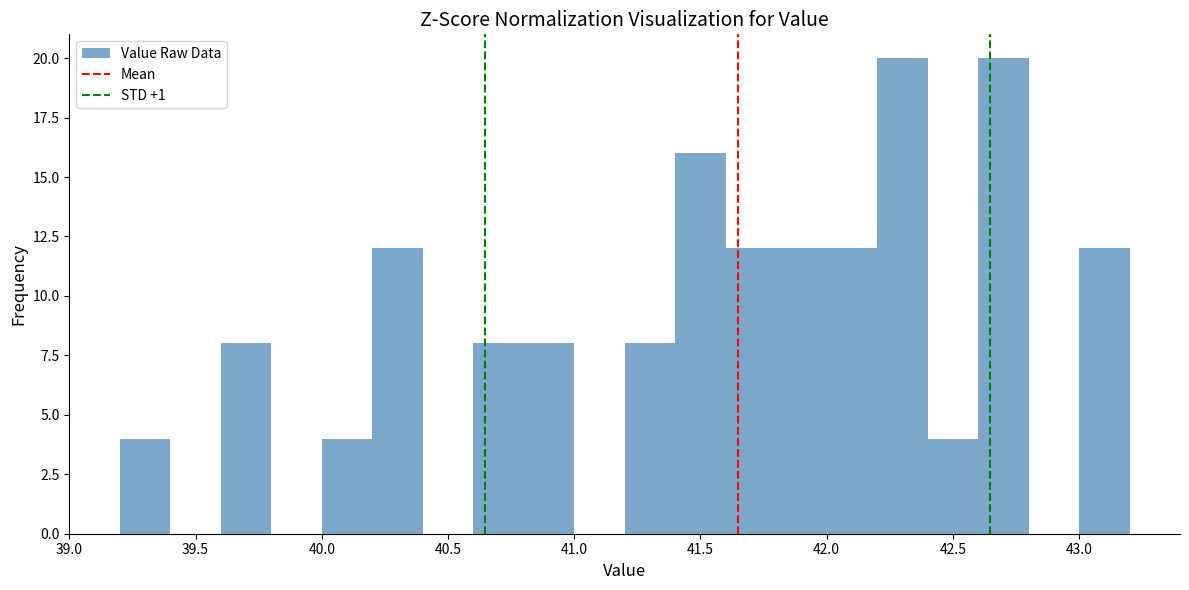

Reading left to right, list every bar in this chart as the range it spans on the x-axis followed by its height. The values are not printed on the chart, so give them approximately, as read against the axis.

39.2 to 39.4: 4
39.4 to 39.6: 0
39.6 to 39.8: 8
39.8 to 40.0: 0
40.0 to 40.2: 4
40.2 to 40.4: 12
40.4 to 40.6: 0
40.6 to 40.8: 8
40.8 to 41.0: 8
41.0 to 41.2: 0
41.2 to 41.4: 8
41.4 to 41.6: 16
41.6 to 41.8: 12
41.8 to 42.0: 12
42.0 to 42.2: 12
42.2 to 42.4: 20
42.4 to 42.6: 4
42.6 to 42.8: 20
42.8 to 43.0: 0
43.0 to 43.2: 12